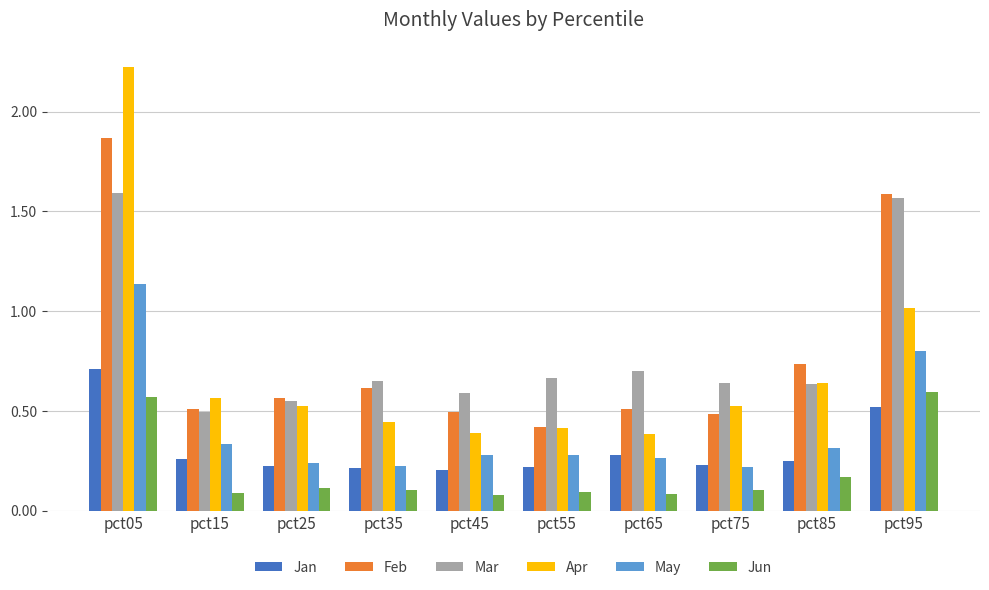

What is the sum of all Jan values?

3.1